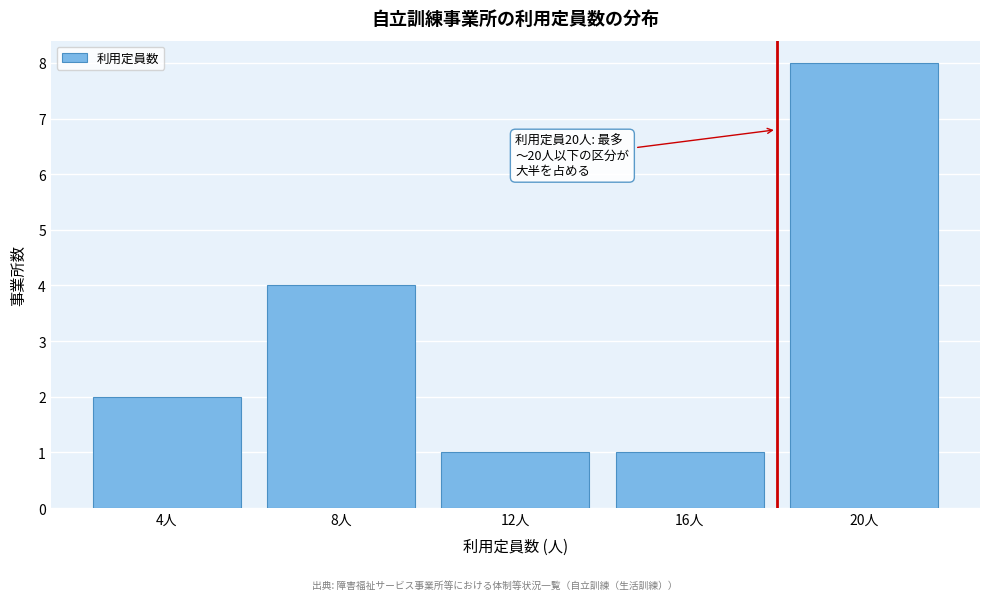

Reading left to right, extract all data points from this chart.

4人=2	8人=4	12人=1	16人=1	20人=8